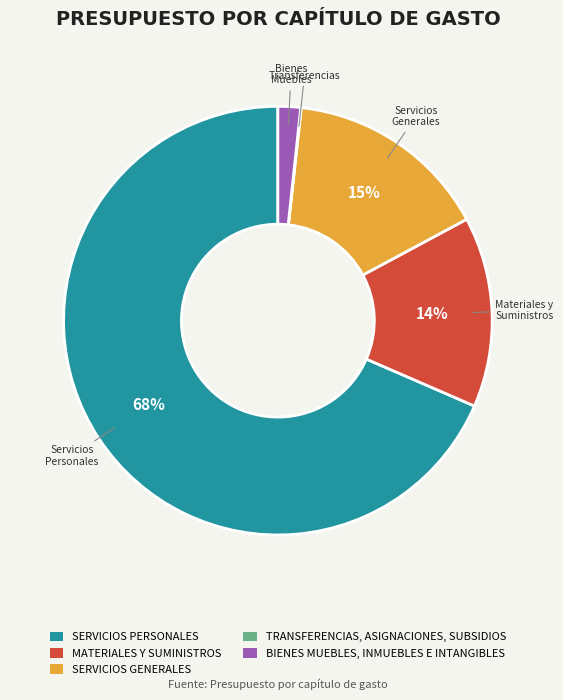

What percentage is the SERVICIOS GENERALES slice, to the nearest percent?

15%